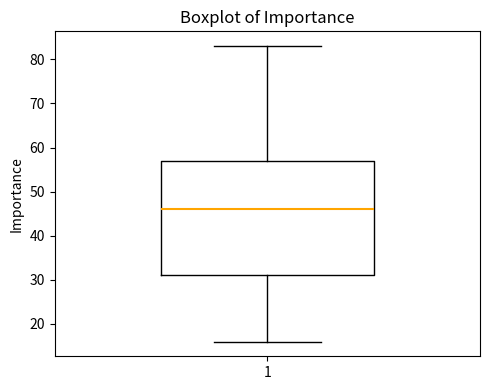

Where is the upper edge of the box at x = 1 on the y-axis? The values are not printed on the chart, so give them approximately, as read against the axis.

57